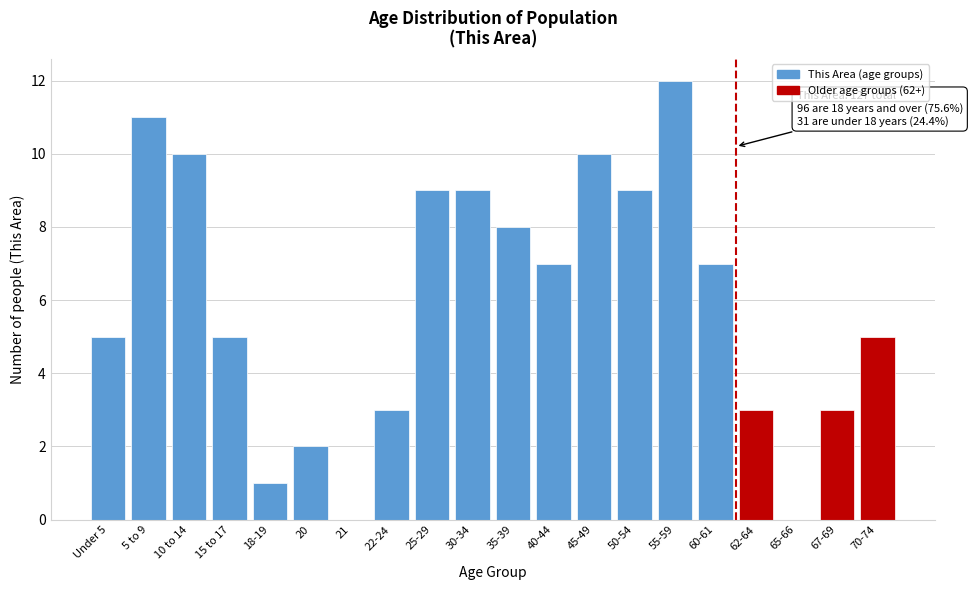

Reading right to left, what are all the values shown in this chart?

70-74=5	67-69=3	65-66=0	62-64=3	60-61=7	55-59=12	50-54=9	45-49=10	40-44=7	35-39=8	30-34=9	25-29=9	22-24=3	21=0	20=2	18-19=1	15 to 17=5	10 to 14=10	5 to 9=11	Under 5=5